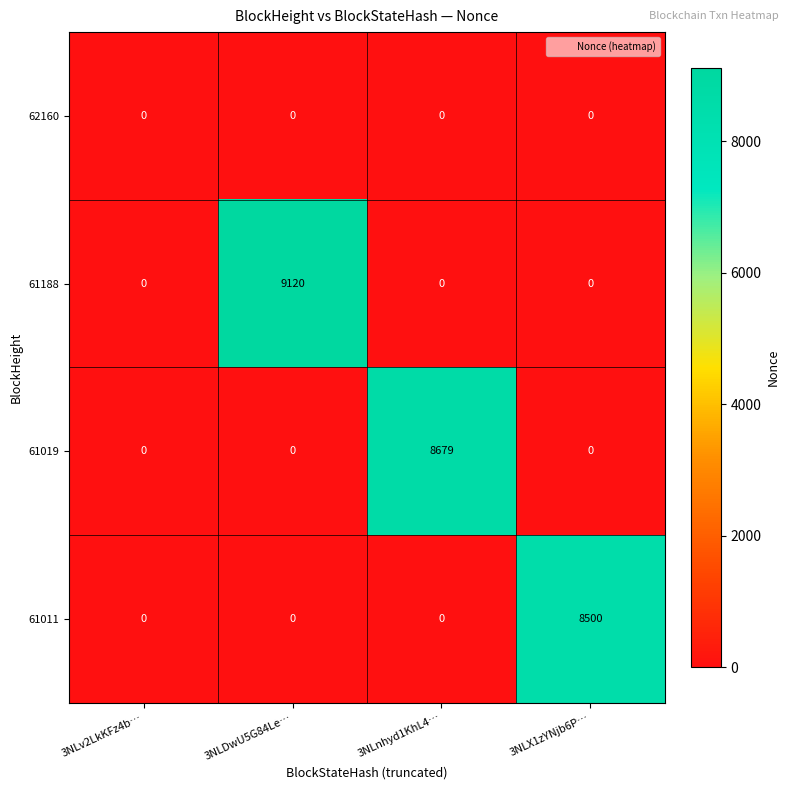

What is the difference between the highest and lowest values at 3NLDwU5G84Le…?

9120